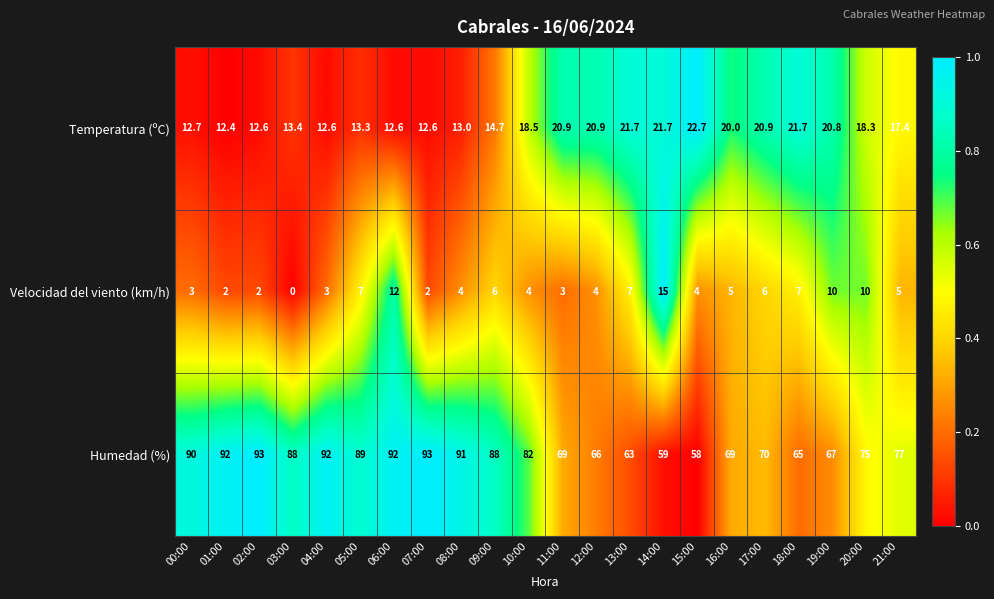

What is the difference between the maximum and minimum values in the Velocidad del viento (km/h) series?

15.0